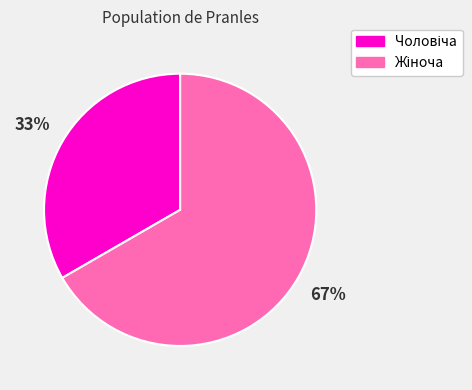

To the nearest percent, what is the average slice percentage?

50%